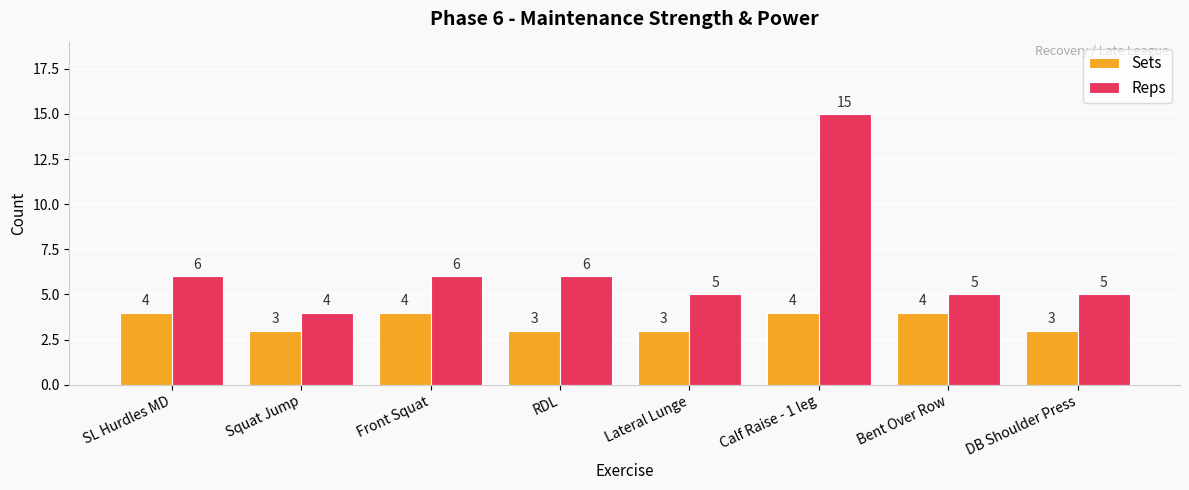

Reading right to left, list all the values displayed in this chart.

Sets: 3	4	4	3	3	4	3	4
Reps: 5	5	15	5	6	6	4	6